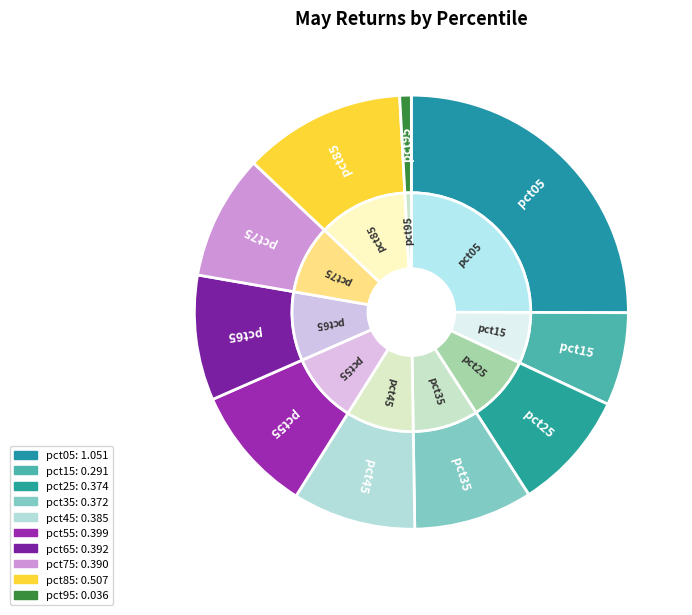

To the nearest percent, what is the difference between the largest and smallest slice percentages?

24%